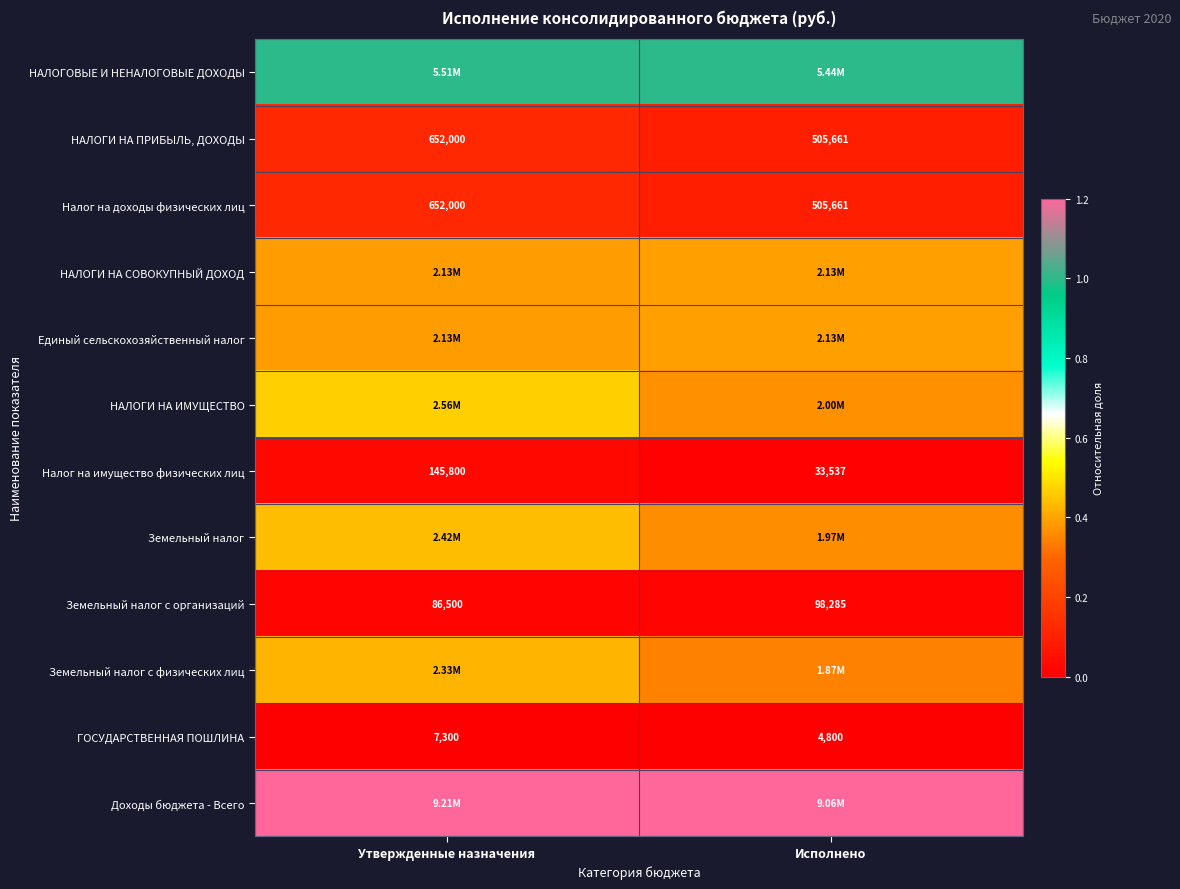

Rank the categories by Земельный налог с организаций value from highest to lowest.

Исполнено, Утвержденные назначения